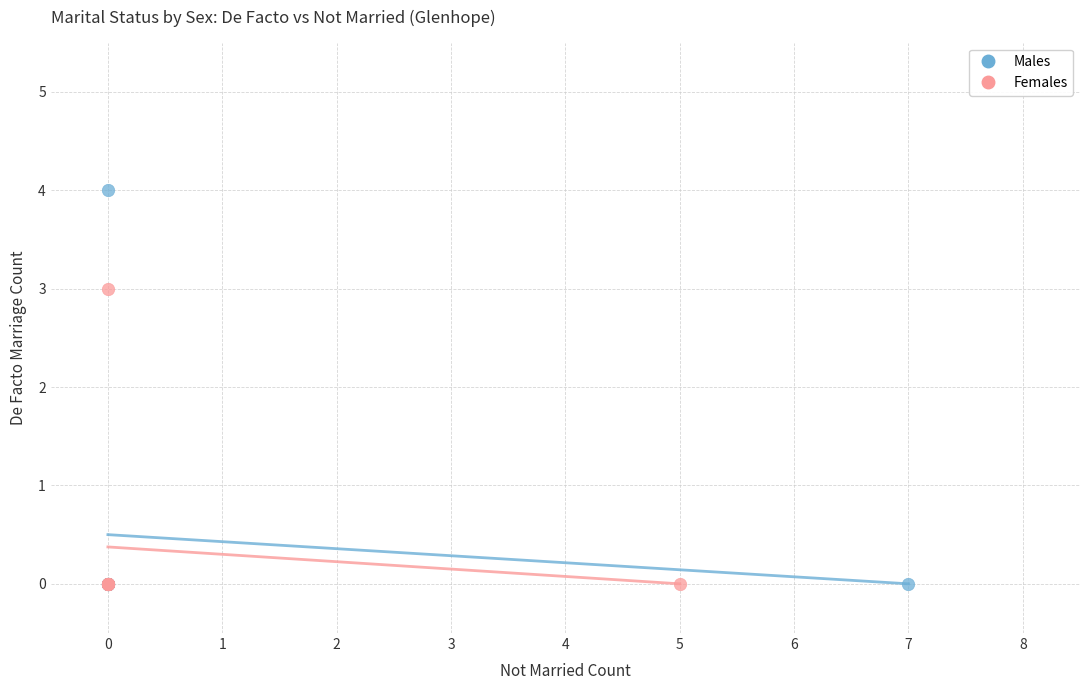

Which series has the widest spread of Y values?

Males